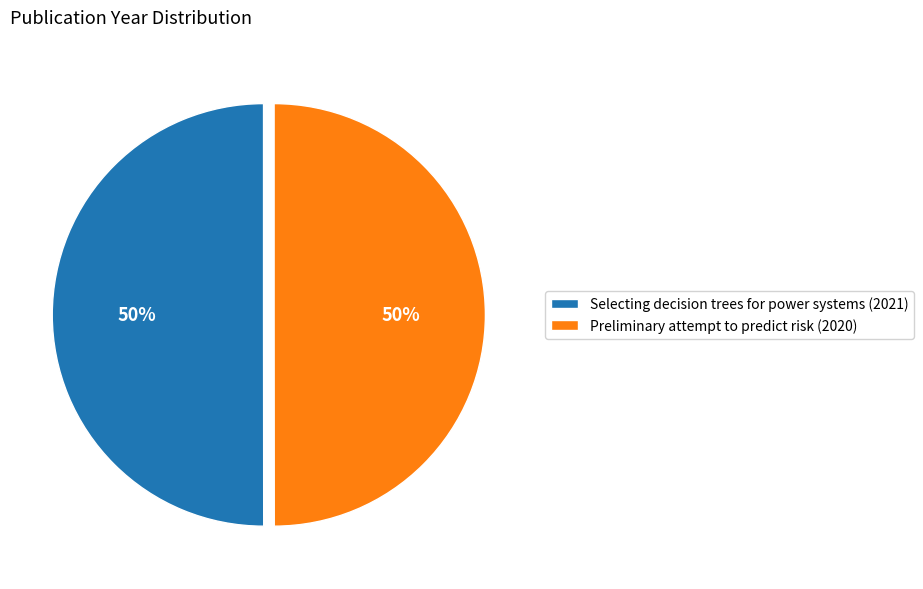

What percentage is the Preliminary attempt to predict risk (2020) slice, to the nearest percent?

50%